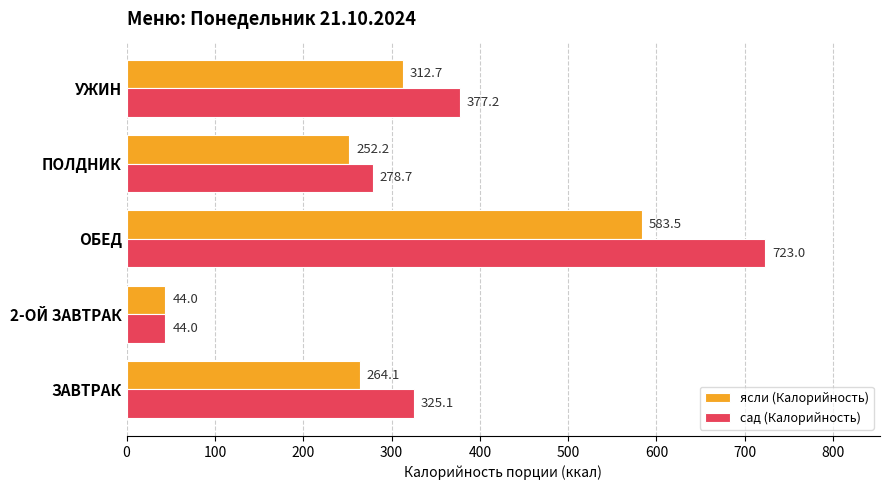

Which series has the largest total across all categories?

сад (Калорийность)